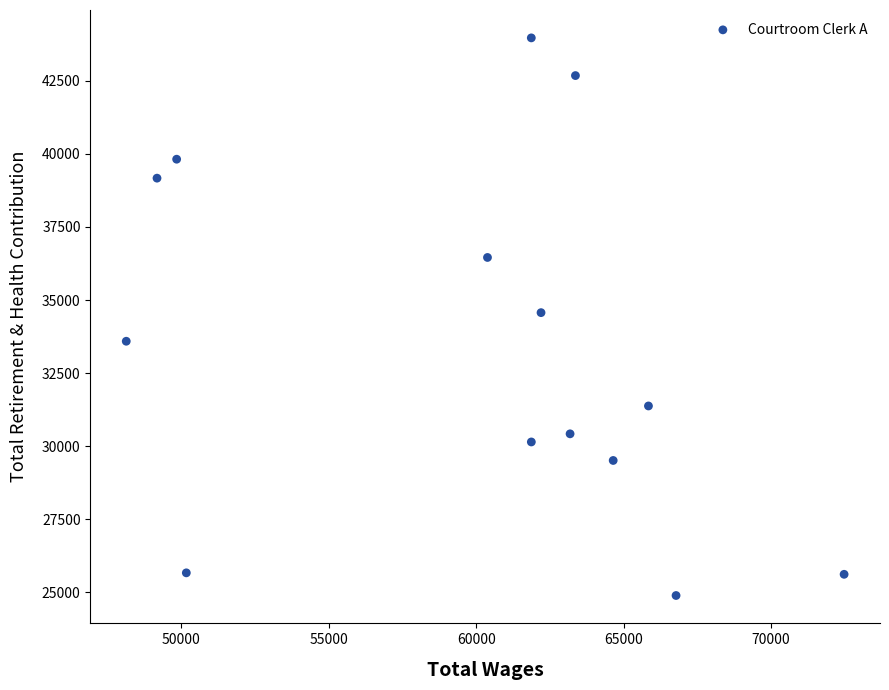

What is the range of X values (max minus min)?

24344